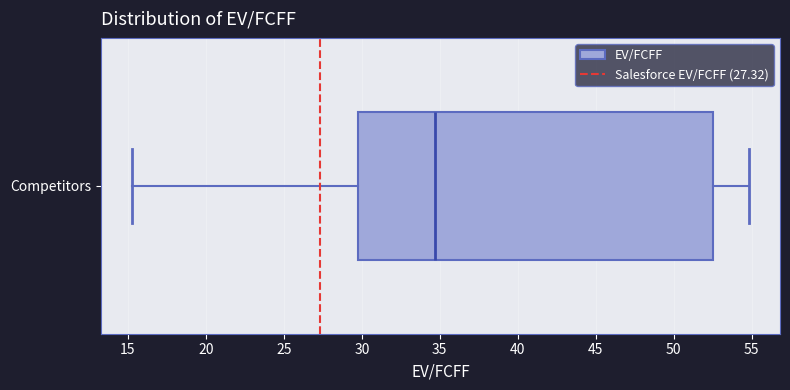

Read this box plot against the x-axis: the position of the median line, the range covered by the box, and the ends of both whiskers. The values are not printed on the chart, so give them approximately, as read against the axis.

median 34.5, box 30.0 to 52.5, whiskers 15.0 to 55.0